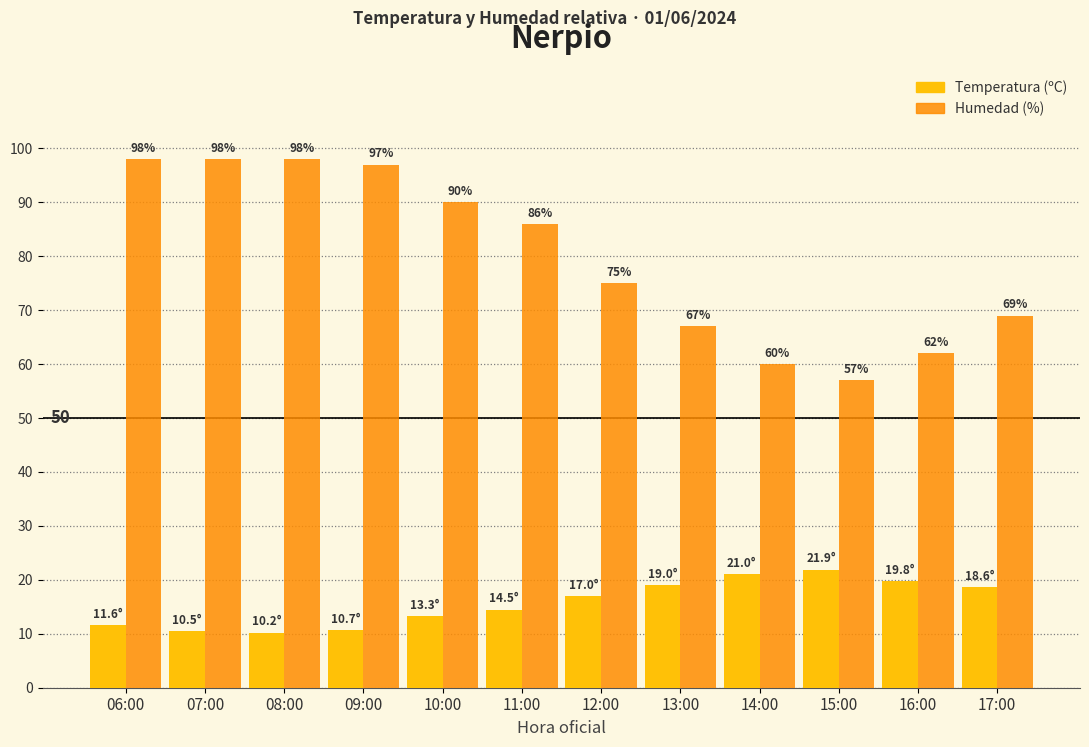

Rank the series at 17:00 from lowest to highest value.

Temperatura (ºC), Humedad (%)